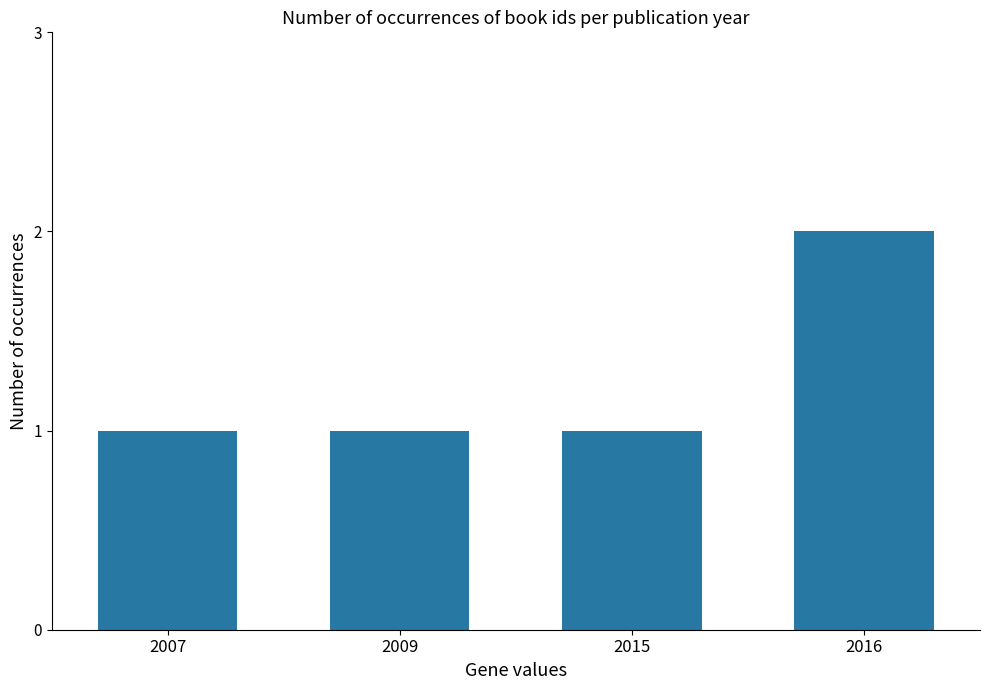

Count the number of categories in the chart.

4